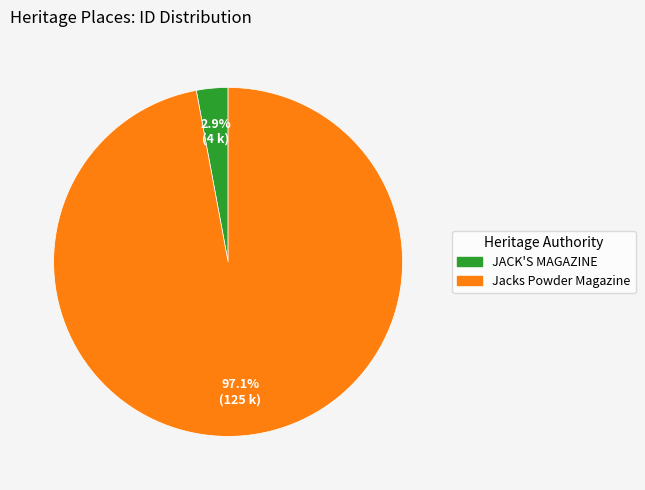

To the nearest percent, what portion does Jacks Powder Magazine represent?

97%